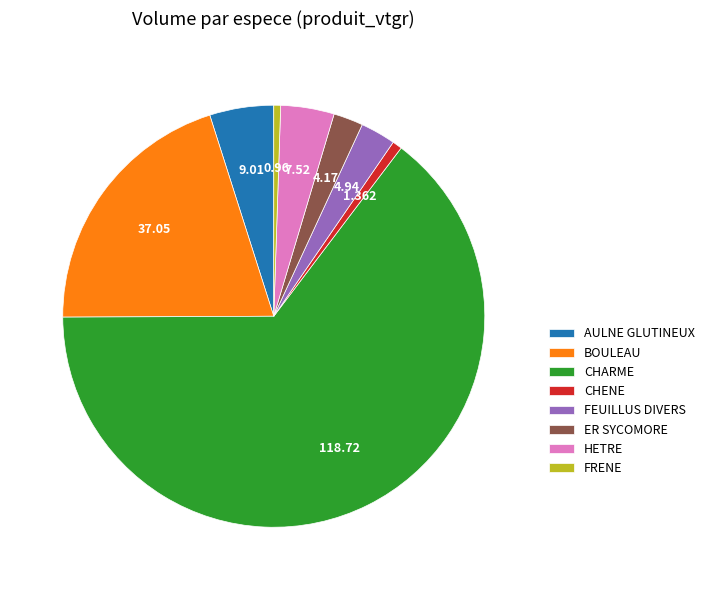

Which category has the biggest portion of the pie?

CHARME